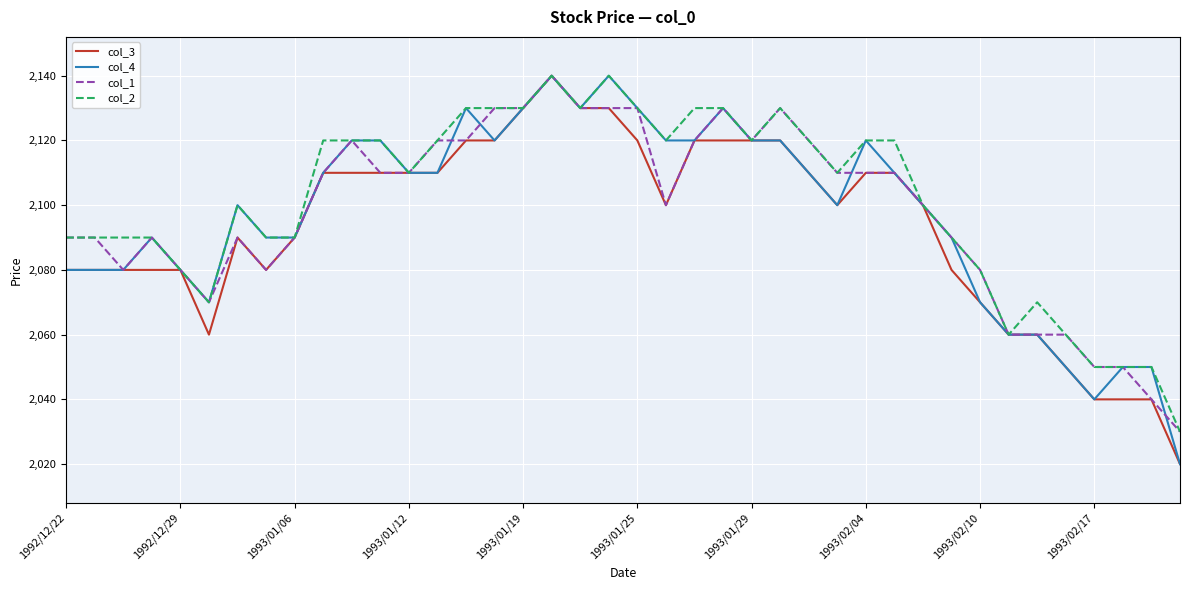

What is the sum of all col_2 values?

84050